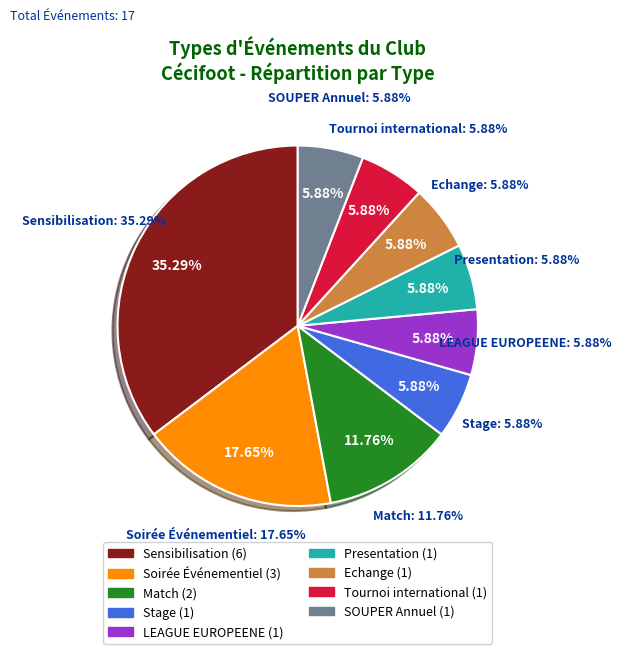

Does Tournoi international account for over 50% of the chart?

No